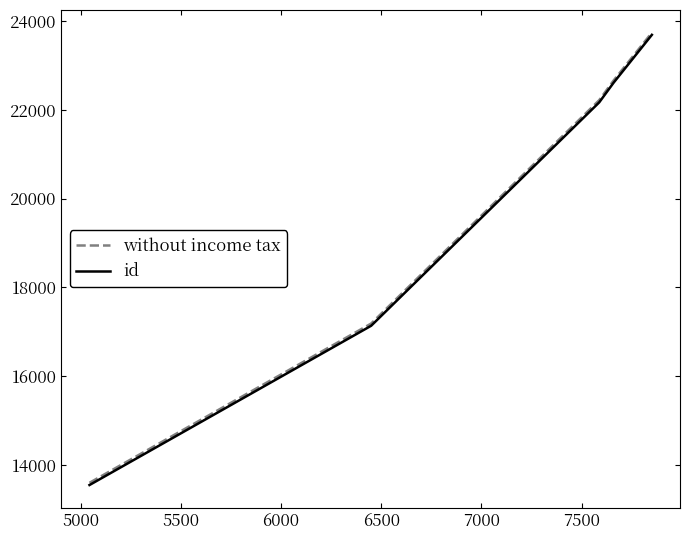

What is the minimum value for without income tax?

13599